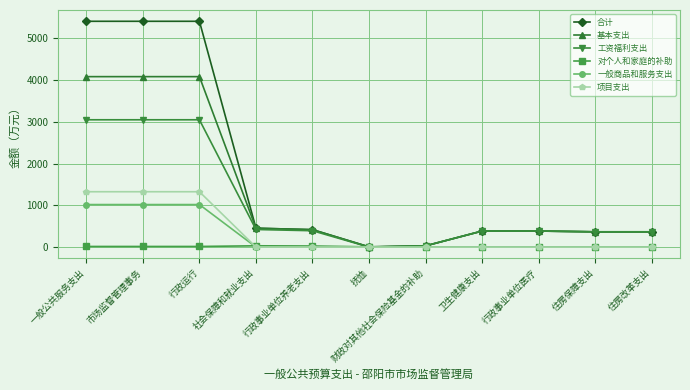

What is the highest value of the 项目支出 series?

1325.5